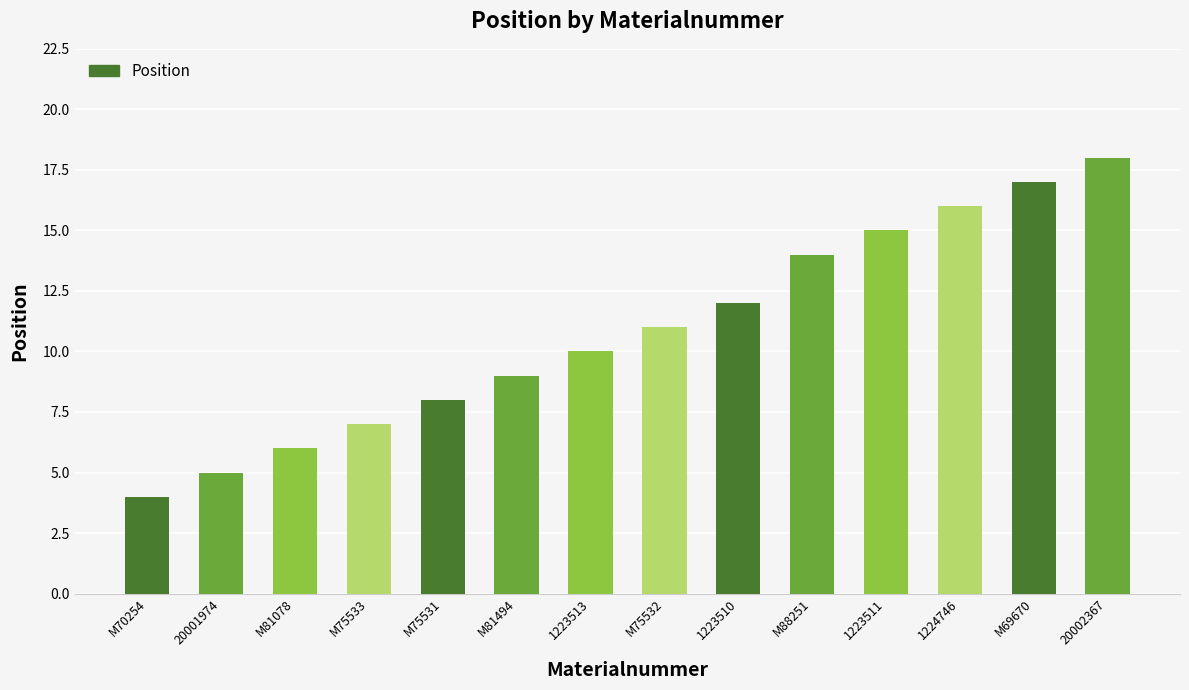

What is the change in value from M70254 to 1224746?

+12